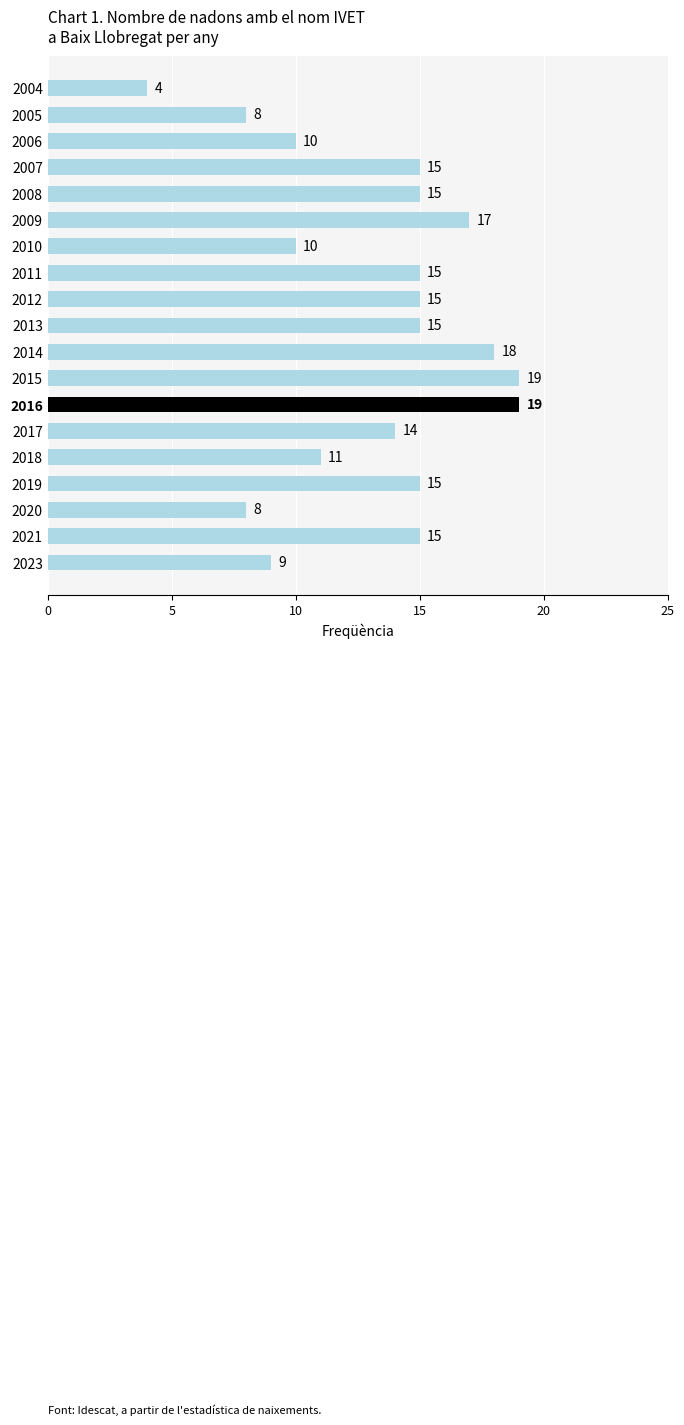

Are the bars grouped side by side (vs. stacked)?

No